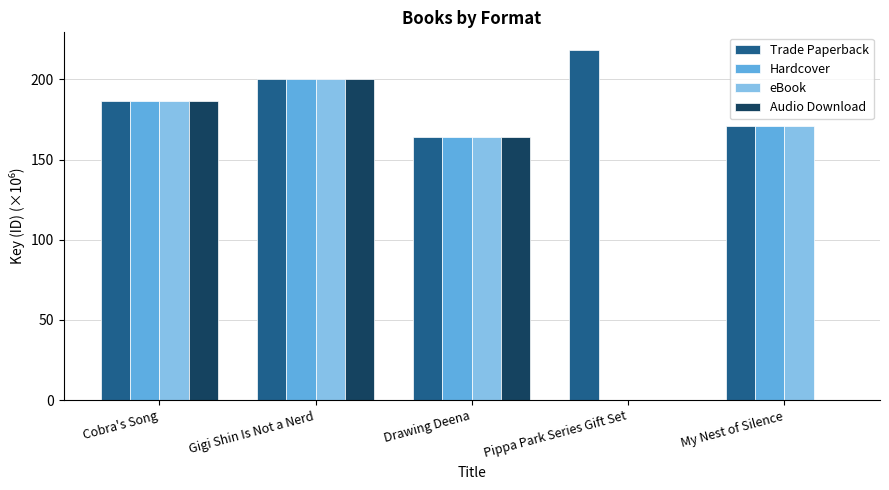

Reading left to right, what are all the values shown in this chart?

Trade Paperback: 186.7	200.1	164.0	218.4	170.7
Hardcover: 186.7	200.1	164.0	0.0	170.7
eBook: 186.7	200.1	164.0	0.0	170.7
Audio Download: 186.7	200.1	164.0	0.0	0.0